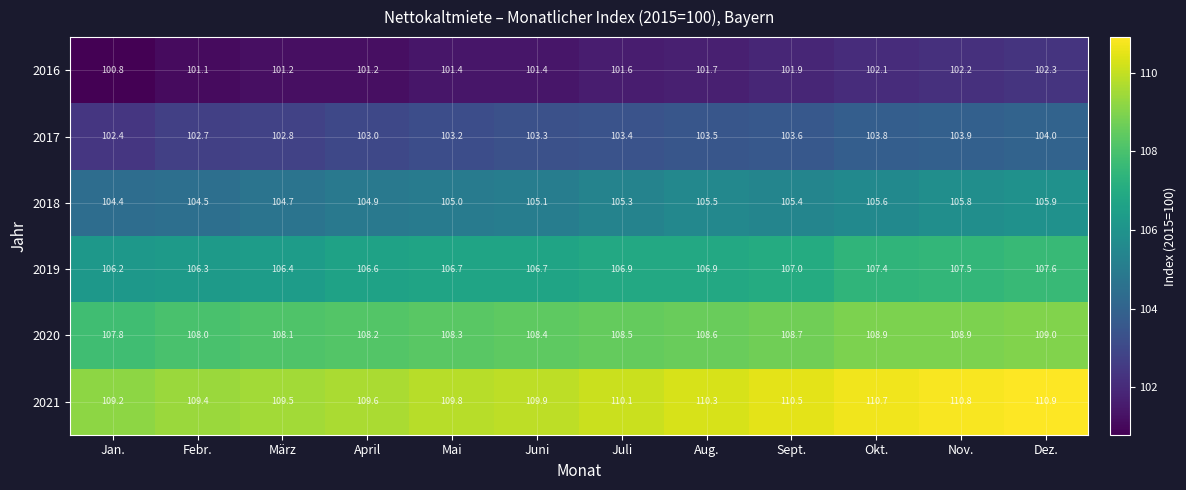

What is the spread (max minus min) of values at Okt.?

8.6